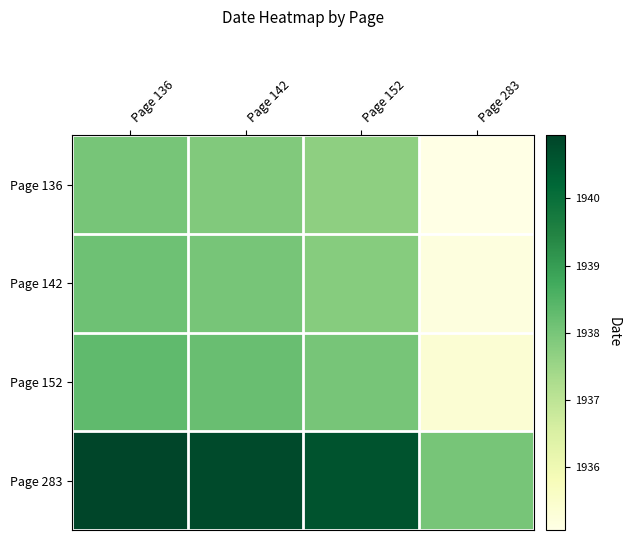

What is the maximum value shown in the chart?

1940.9